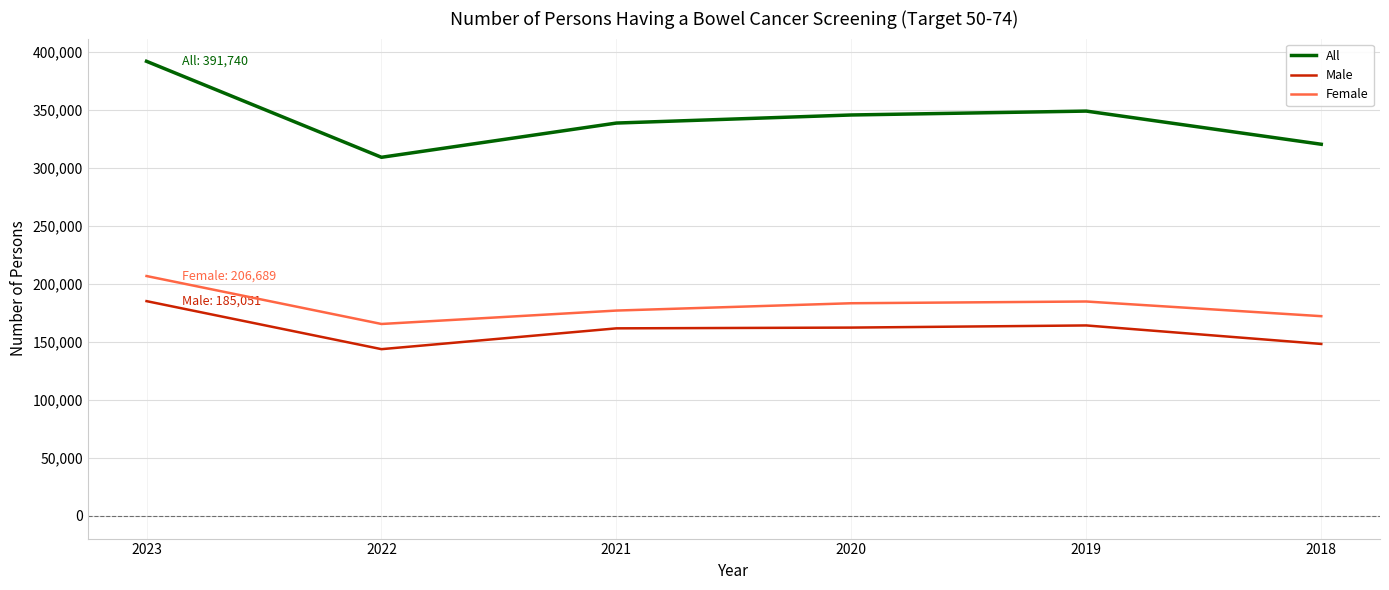

True or false: All has a value of 223747 at 2018.

False